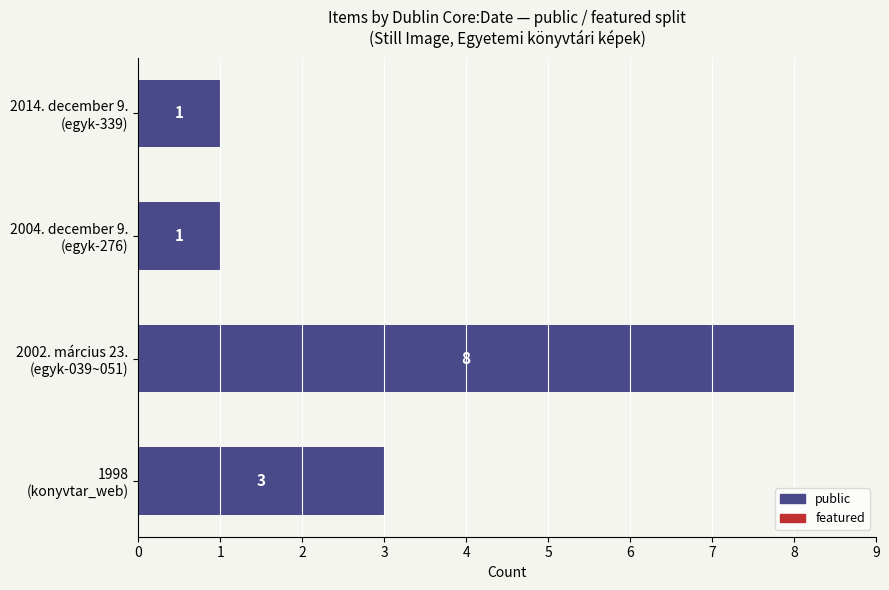

What is the difference between the maximum and minimum values?

7